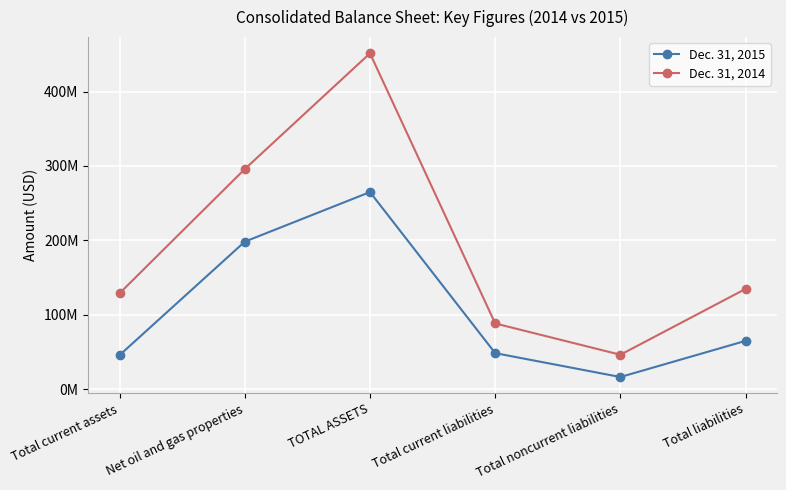

At which category does the chart reach its peak across all series?

TOTAL ASSETS